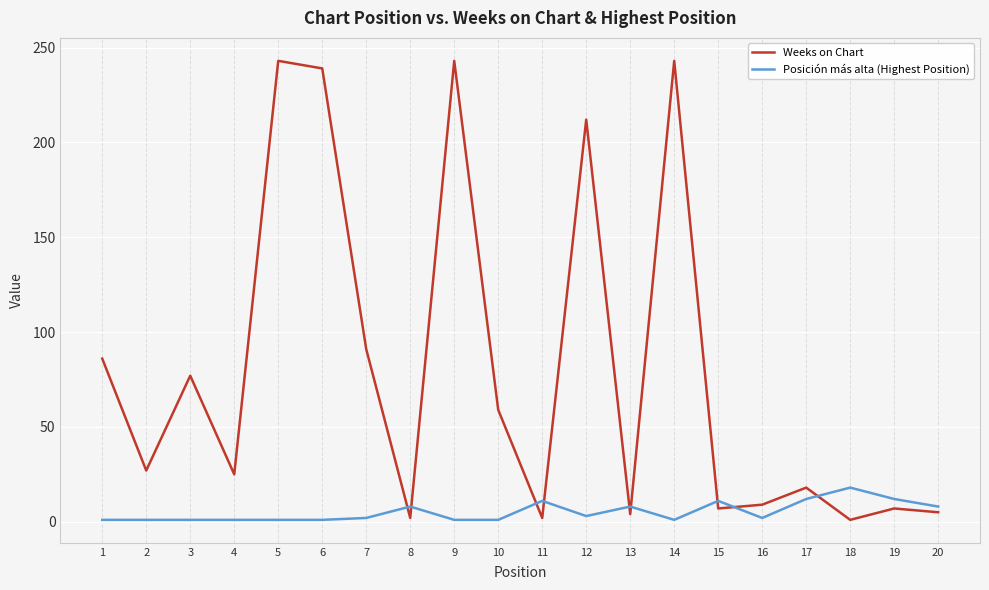

What is the difference between the Weeks on Chart values at 9 and 7?

152